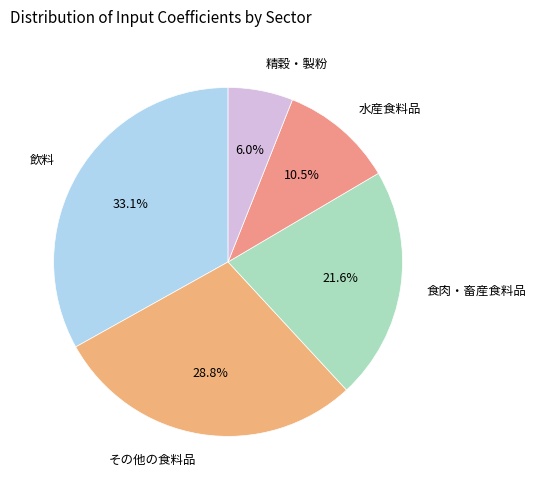

Count the number of slices in the pie.

5